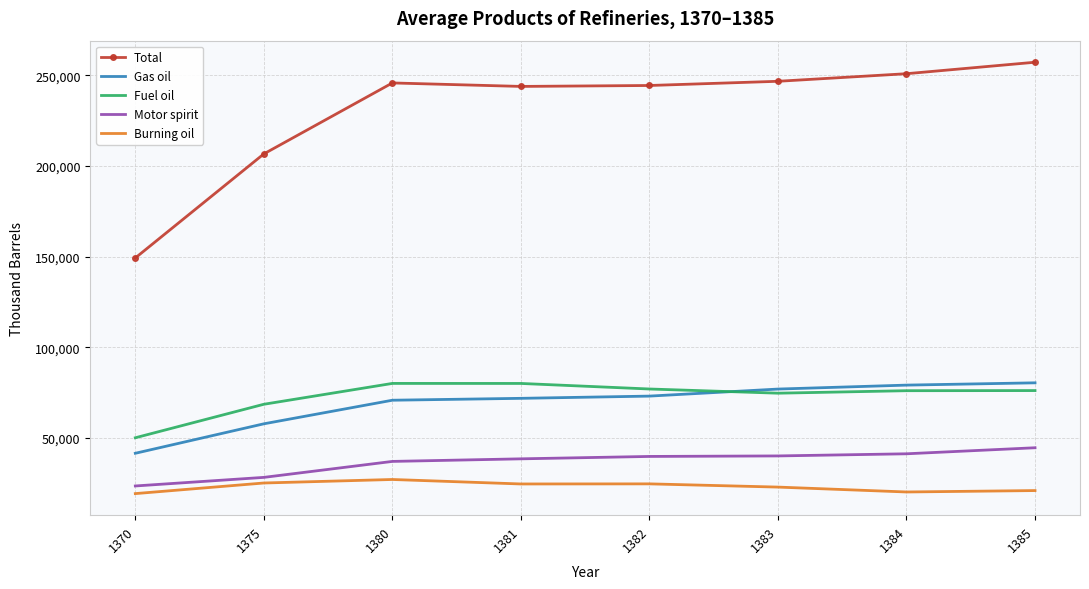

Between 1375 and 1381, which series saw the biggest shift?

Total